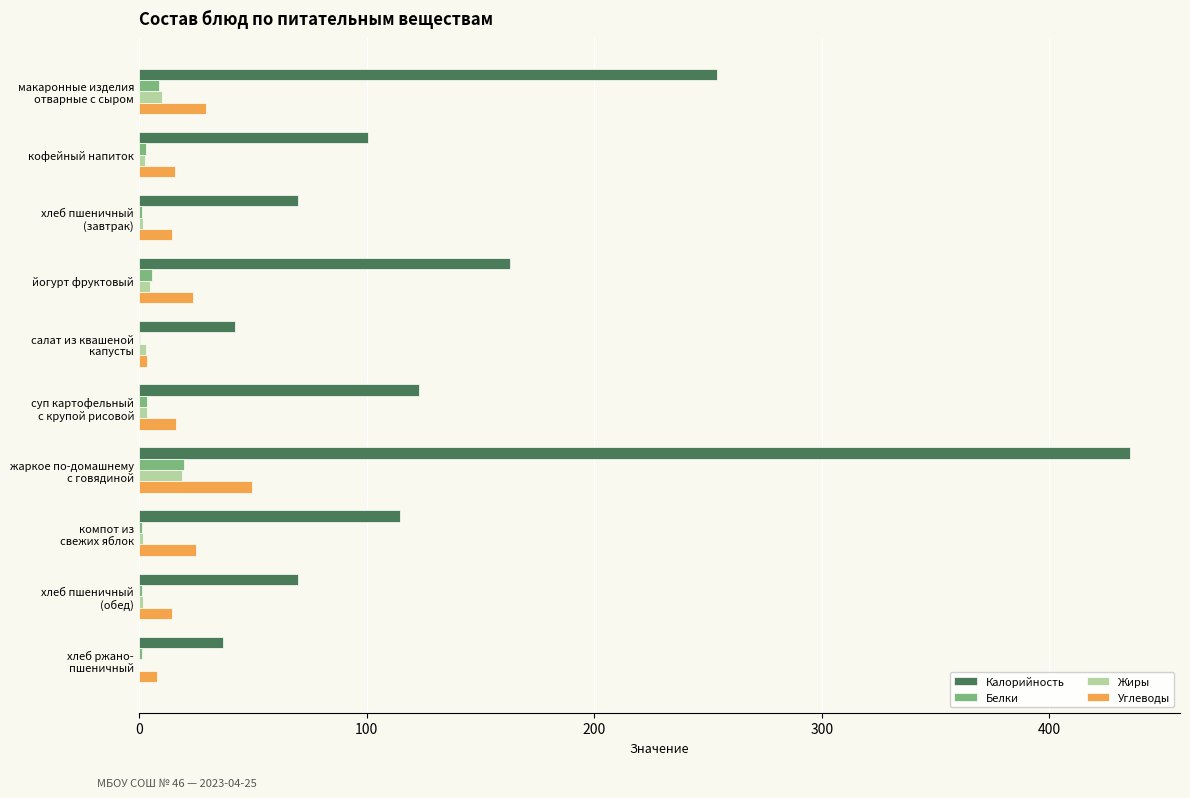

The value of Углеводы at йогурт фруктовый is 41.8. True or false?

False